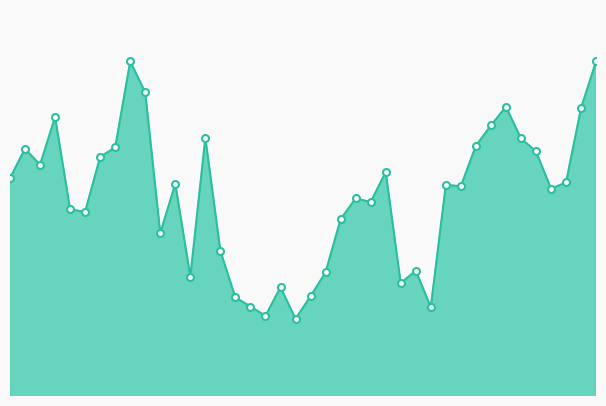

True or false: there are more than 2 points higher than both neighbors.

True